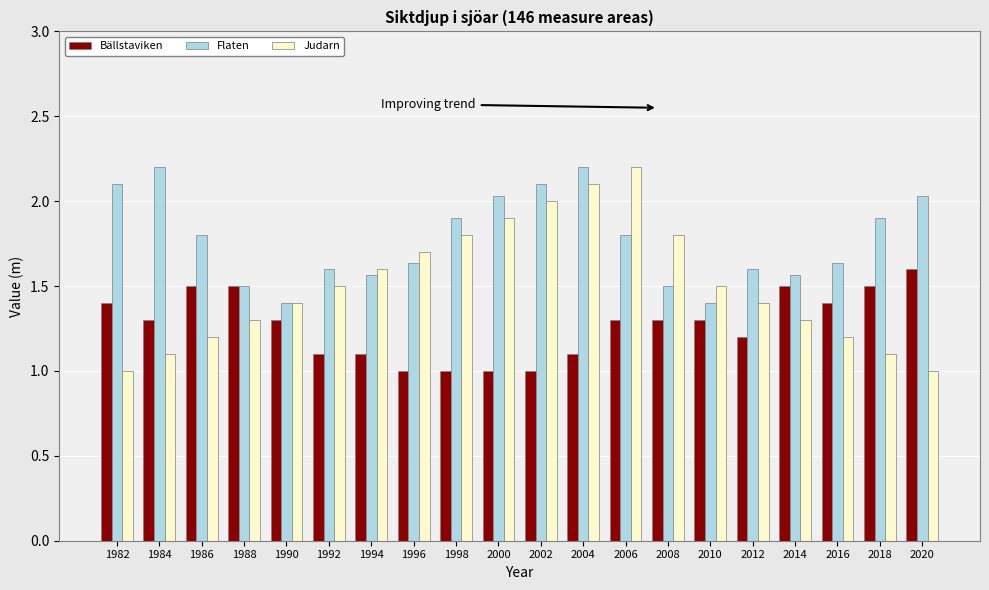

Is it true that Flaten equals 1.0 at 2000?

False